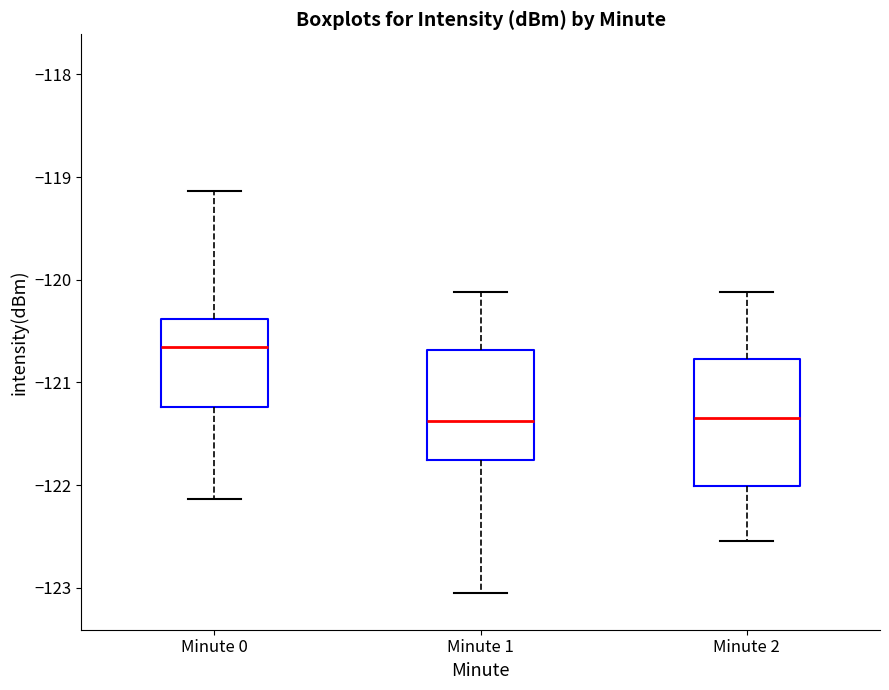

Reading left to right, read every box against the y-axis: the position of its median line, the range the box covers, and the ends of its whiskers. The values are not printed on the chart, so give them approximately, as read against the axis.

Minute 0: median -120.7, box -121.2 to -120.4, whiskers -122.1 to -119.1
Minute 1: median -121.4, box -121.8 to -120.7, whiskers -123.1 to -120.1
Minute 2: median -121.3, box -122.0 to -120.8, whiskers -122.5 to -120.1